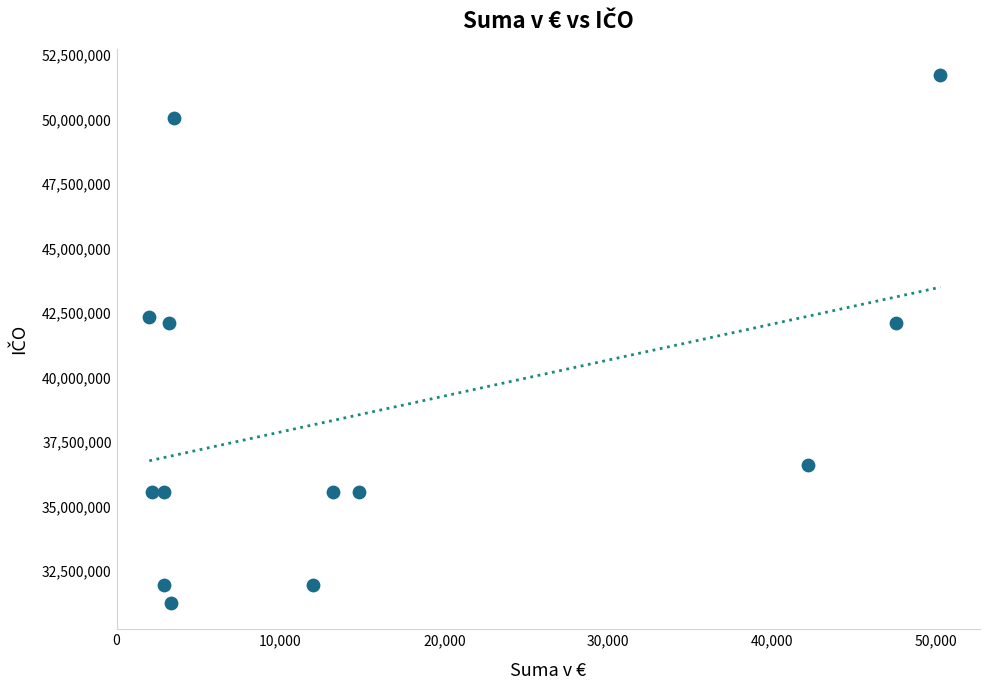

What is the range of Y values (max minus min)?

20444634